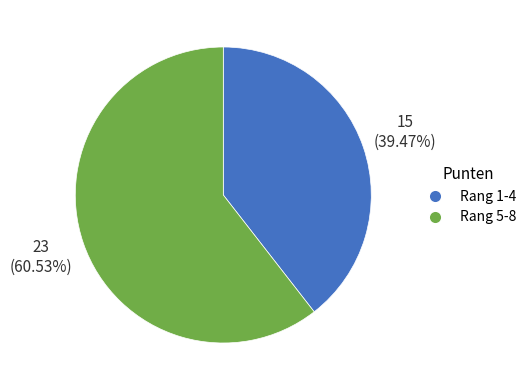

Does any single category account for the majority?

Yes